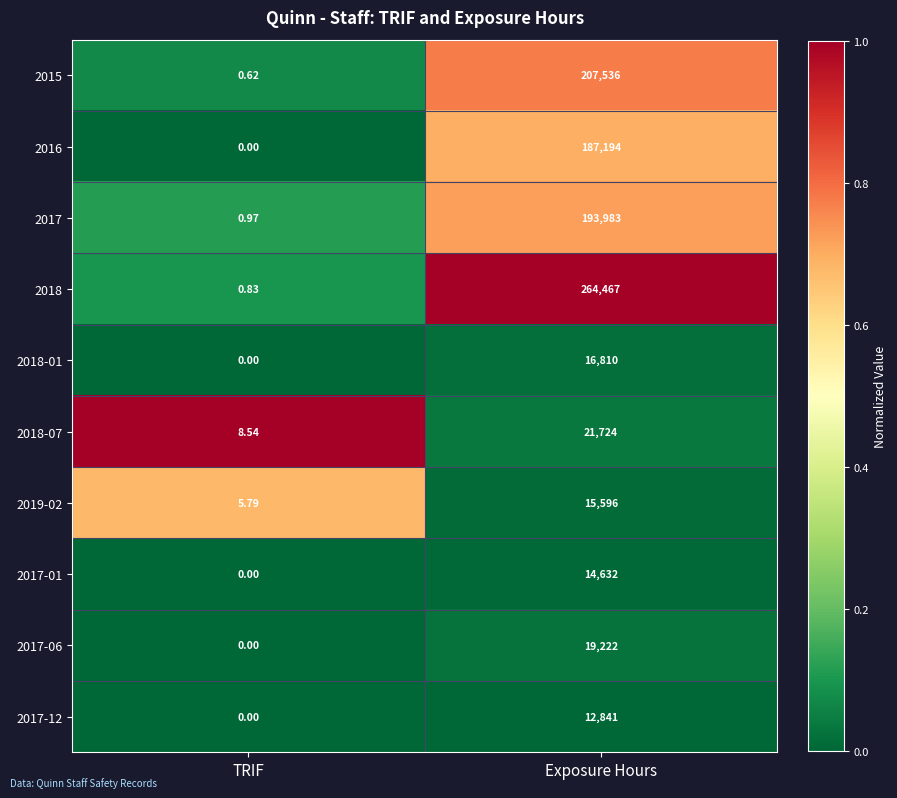

At how many categories does at least one series exceed 0?

2